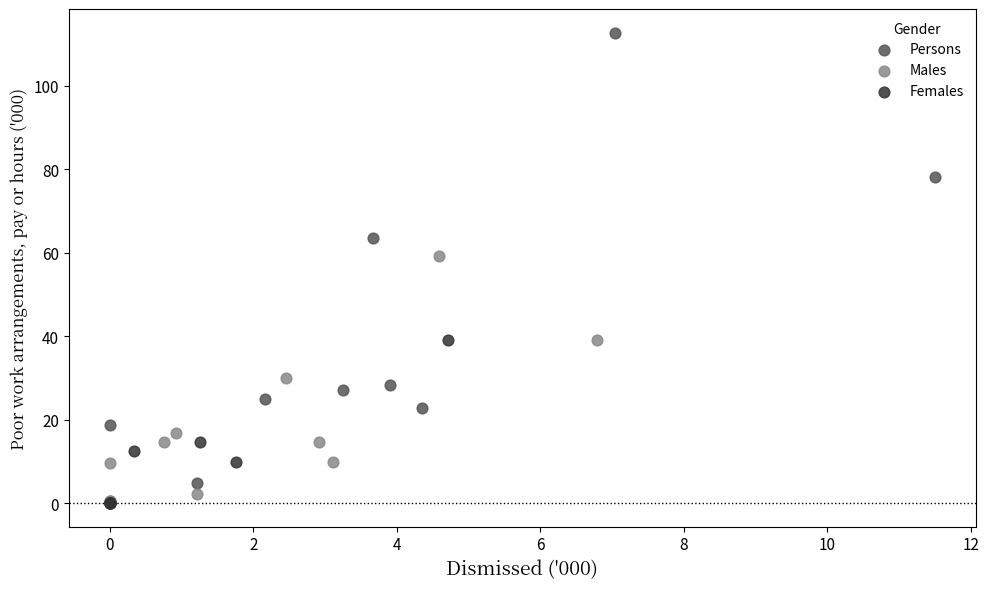

What are all the series names shown in the legend?

Persons, Males, Females